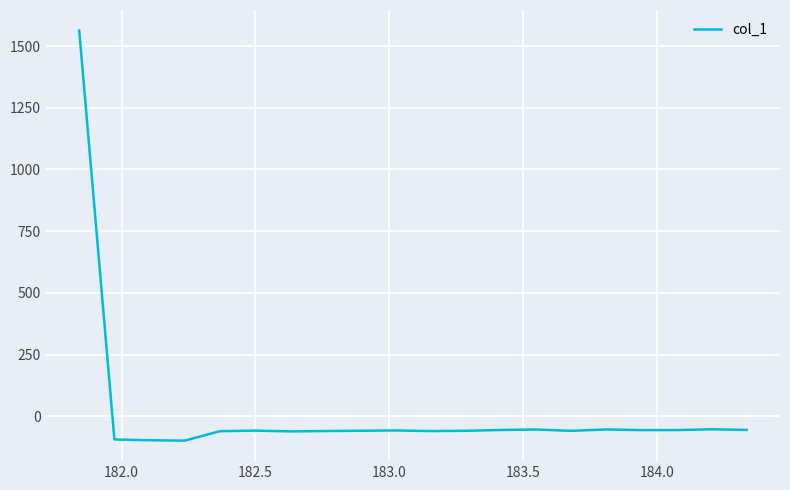

What is the smallest value displayed?

-98.5